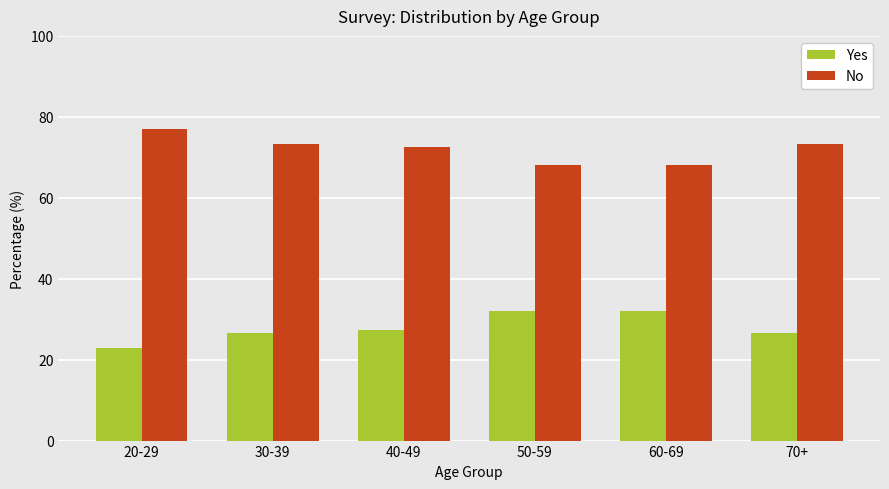

Which series has the largest total across all categories?

No